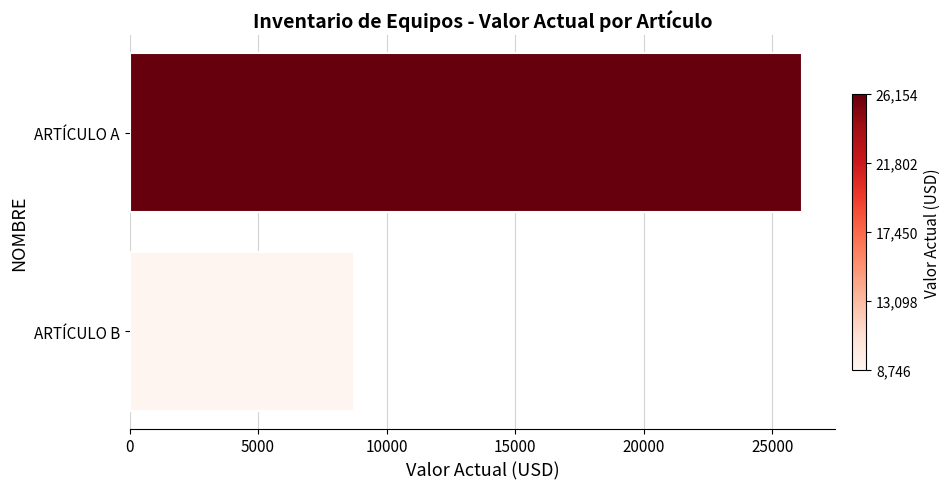

Rank the categories by value from lowest to highest.

ARTÍCULO B, ARTÍCULO A